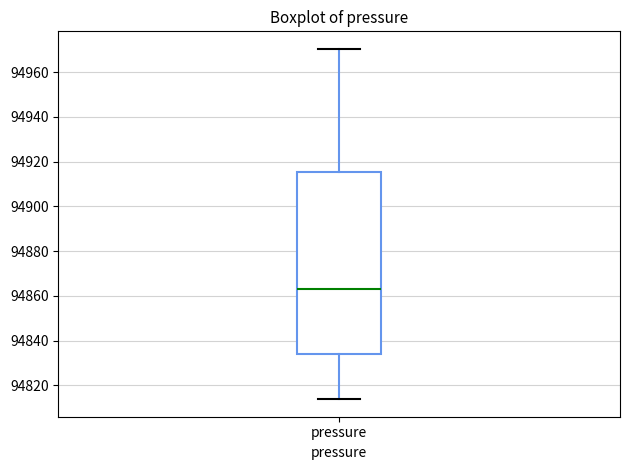

Where does the median line of the box for pressure sit on the y-axis? The values are not printed on the chart, so give them approximately, as read against the axis.

94864